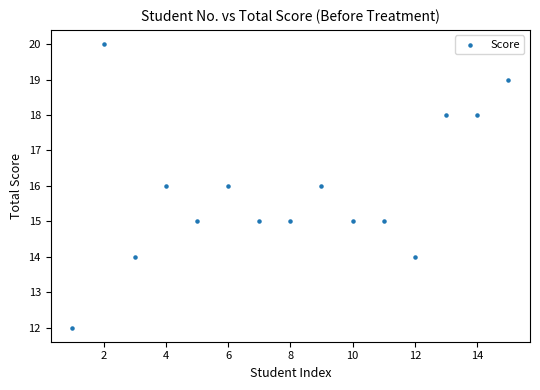

What is the range of X values (max minus min)?

14